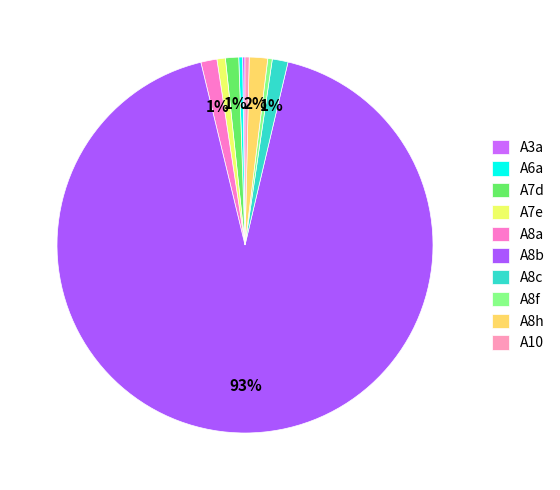

Count the number of slices in the pie.

10